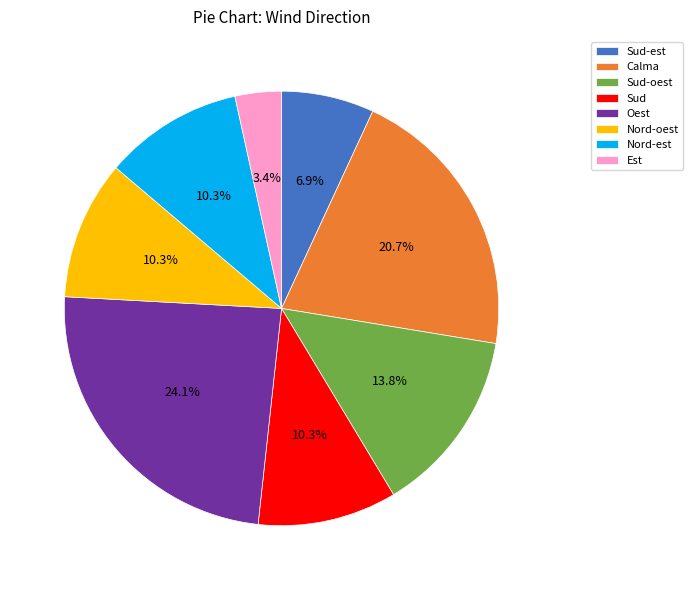

Is the sum of Nord-est and Calma greater than half?

No